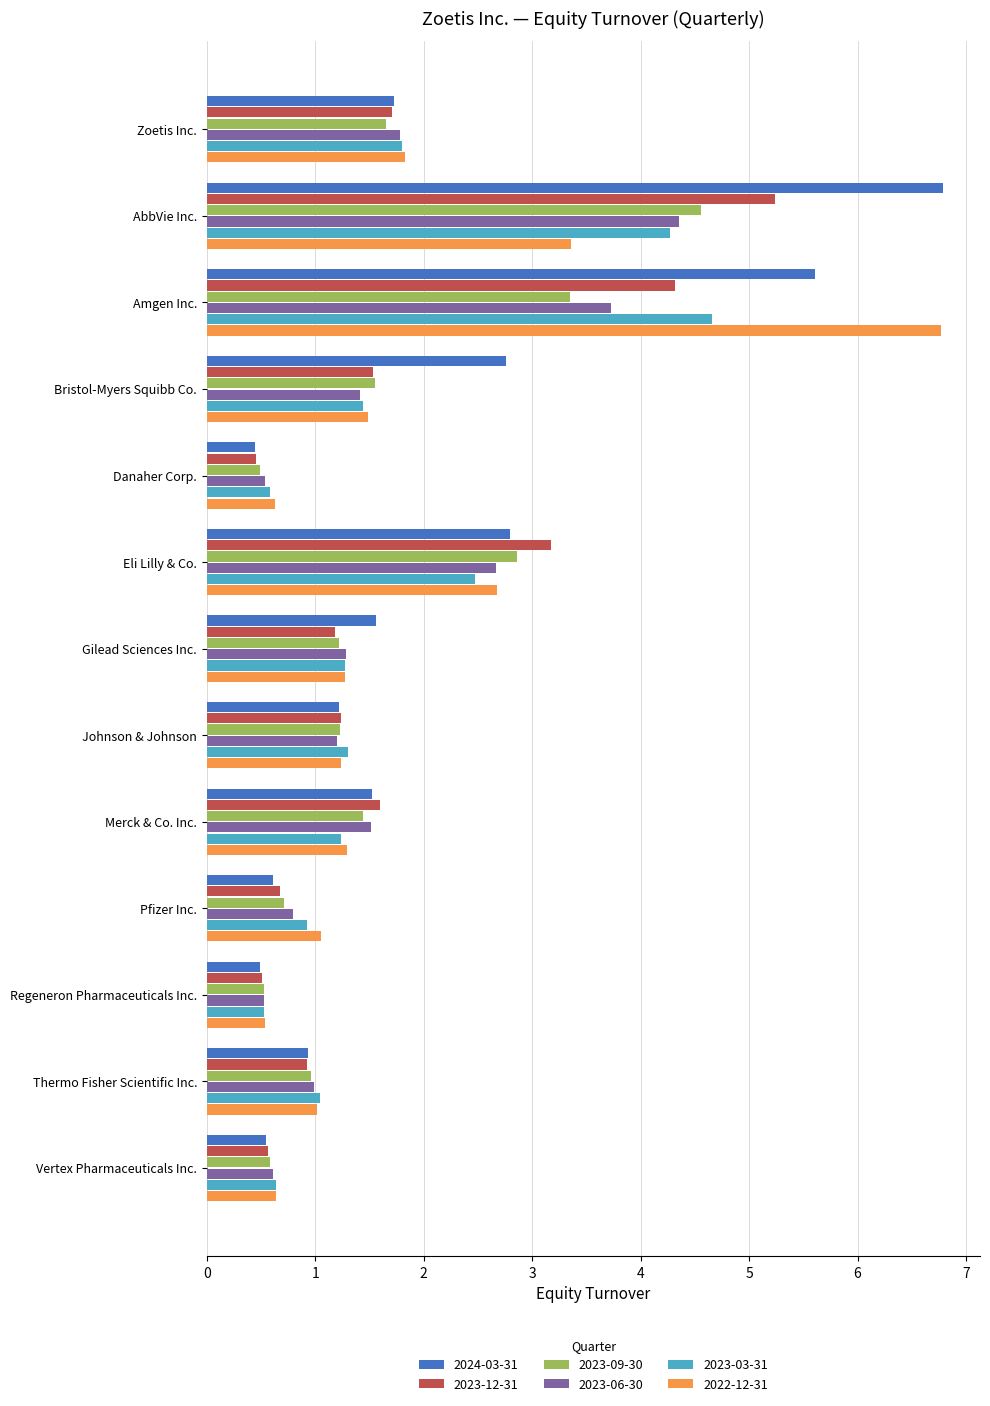

Is it true that 2022-12-31 equals 1.3 at Gilead Sciences Inc.?

True